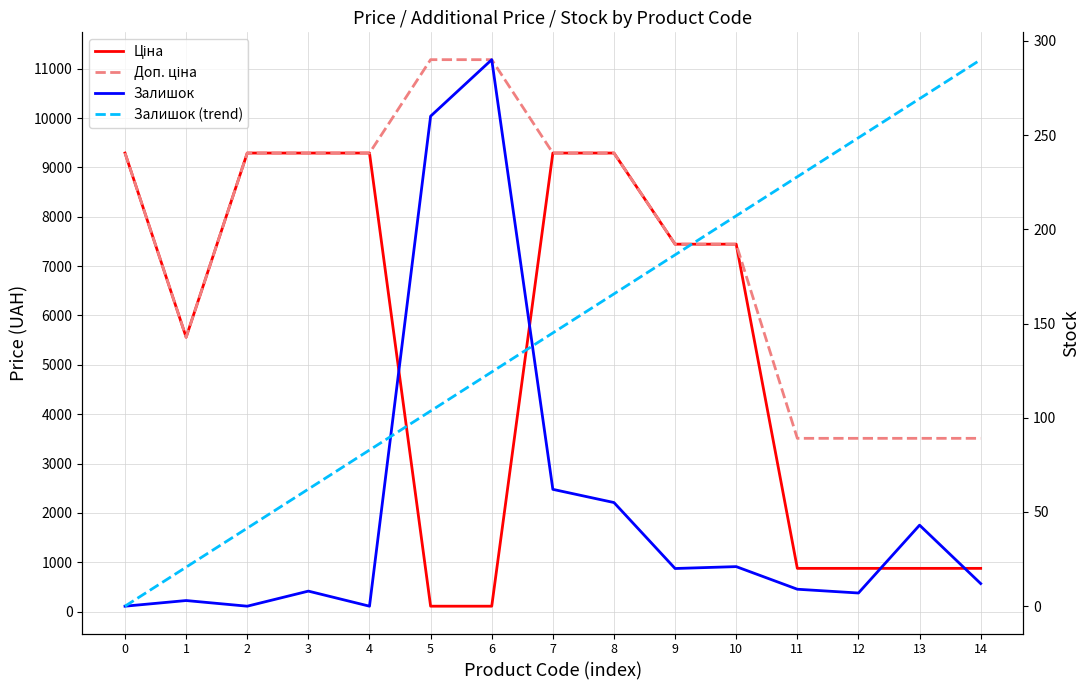

What is the difference between the second highest and second lowest values in the Ціна series?

9178.6